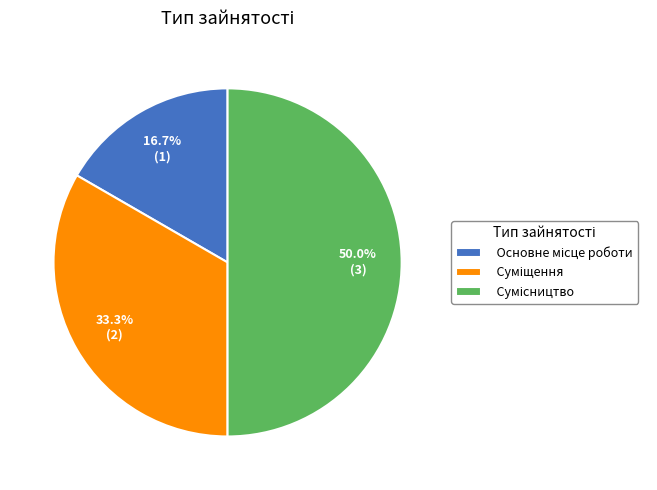

Combined, what portion of the pie is Основне місце роботи and Суміщення?

50.0%